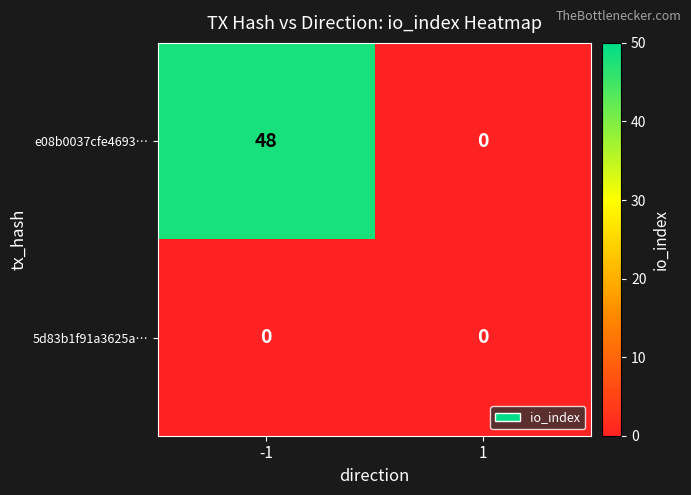

The value of e08b0037cfe4693… at -1 is 19. True or false?

False